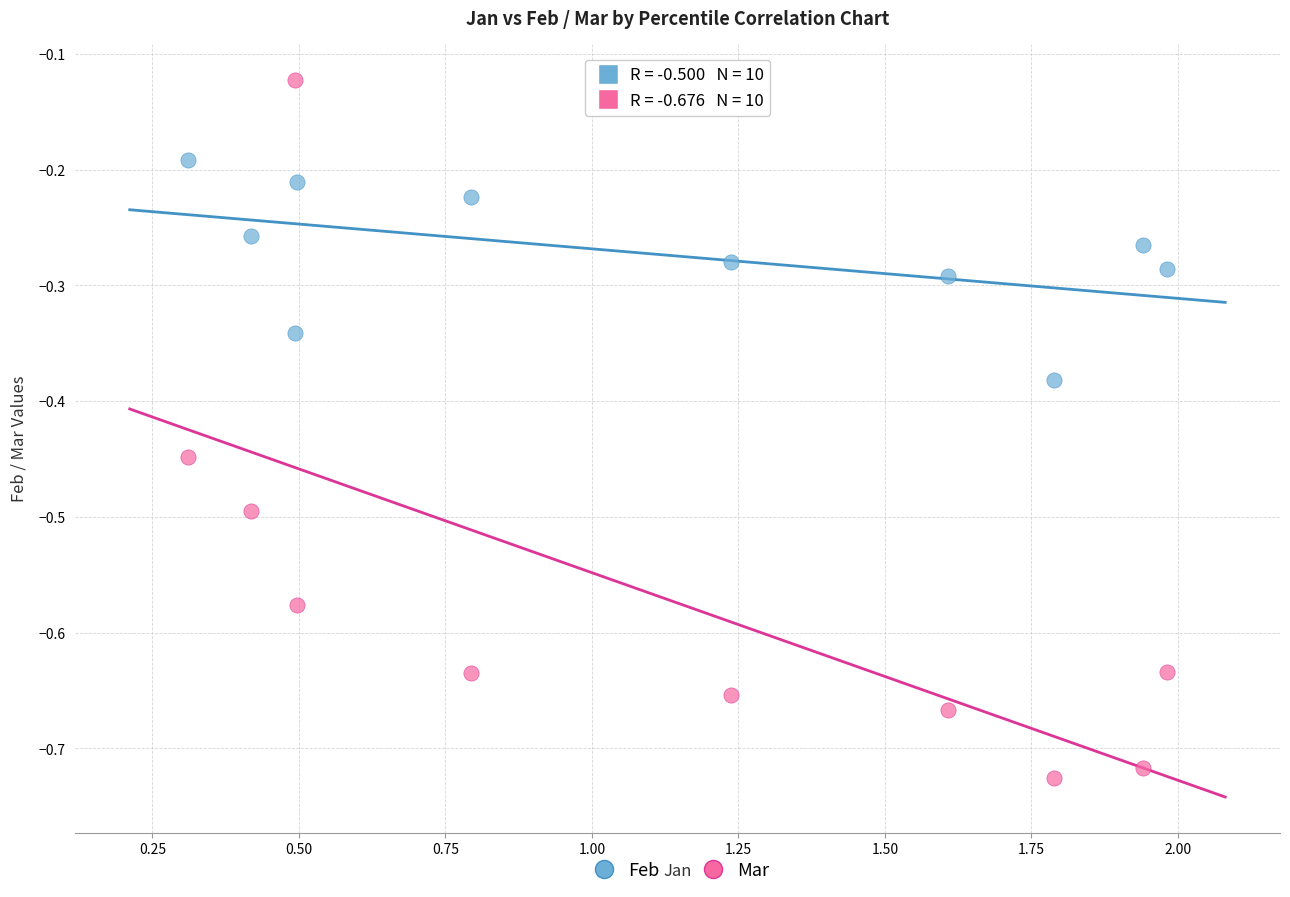

Which series contains the lowest Y value?

Mar